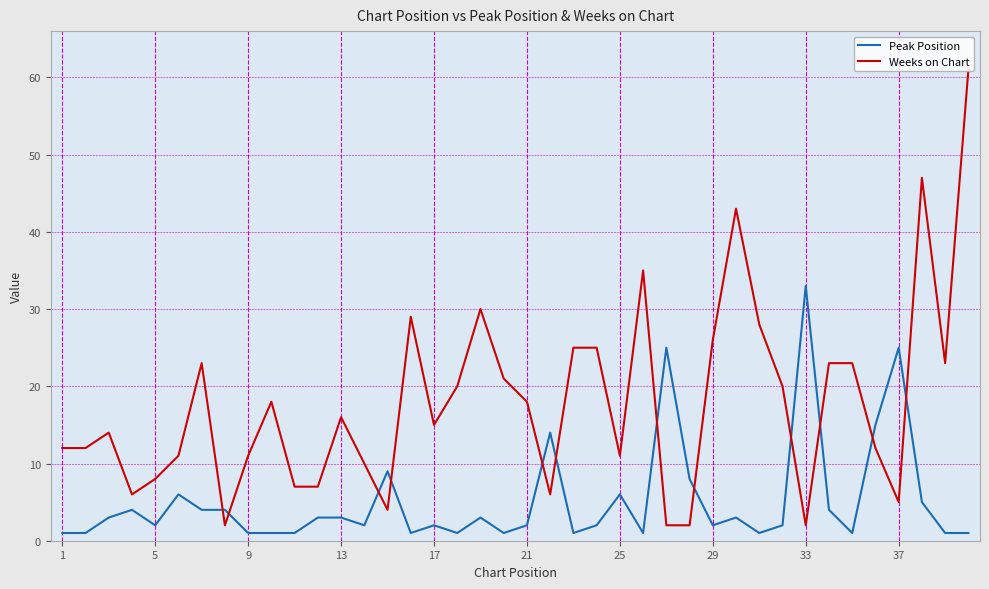

What is the difference between the maximum and minimum values in the Weeks on Chart series?

59